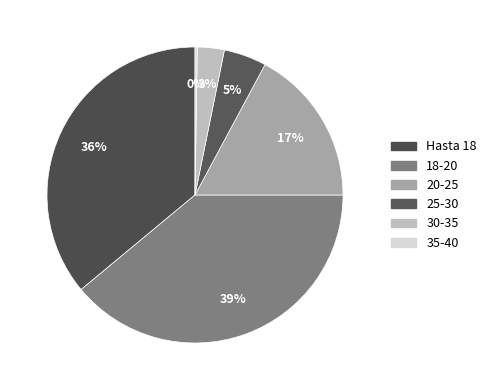

How much of the chart is everything except 25-30?

95.3%